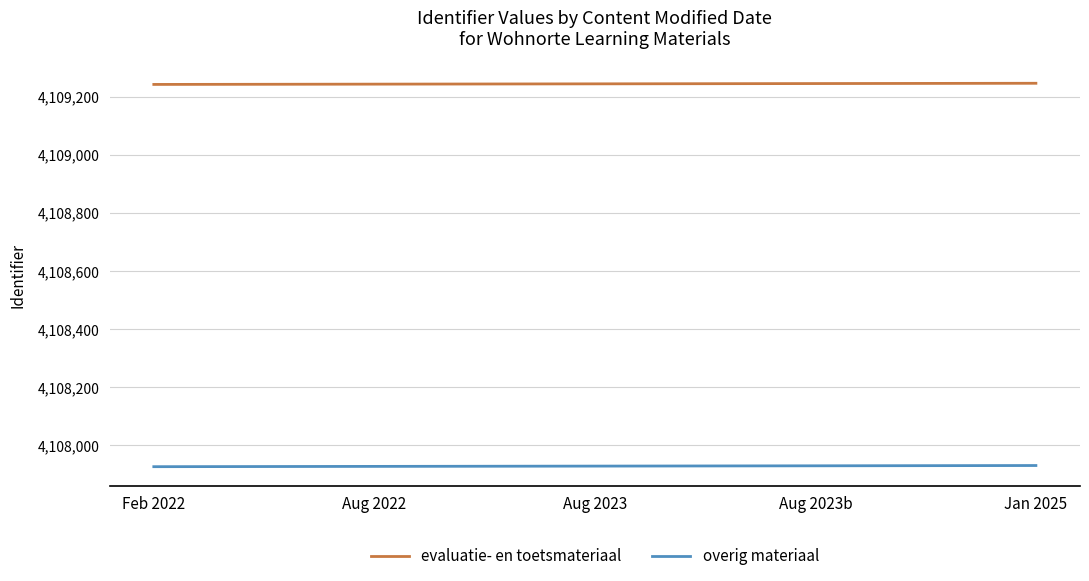

Rank the series by their maximum value, from lowest to highest.

overig materiaal, evaluatie- en toetsmateriaal